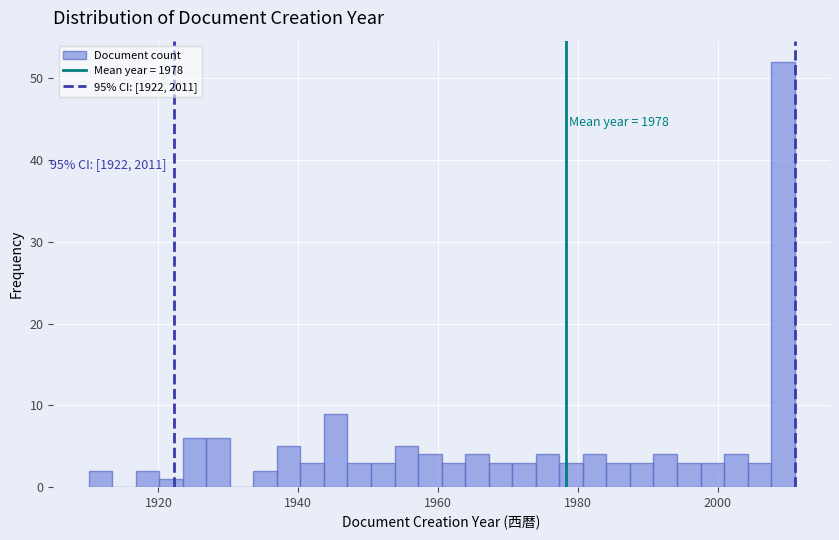

Around what value on the x-axis is the tallest bar? Give the approximate position of its centre, as read against the axis.

2010